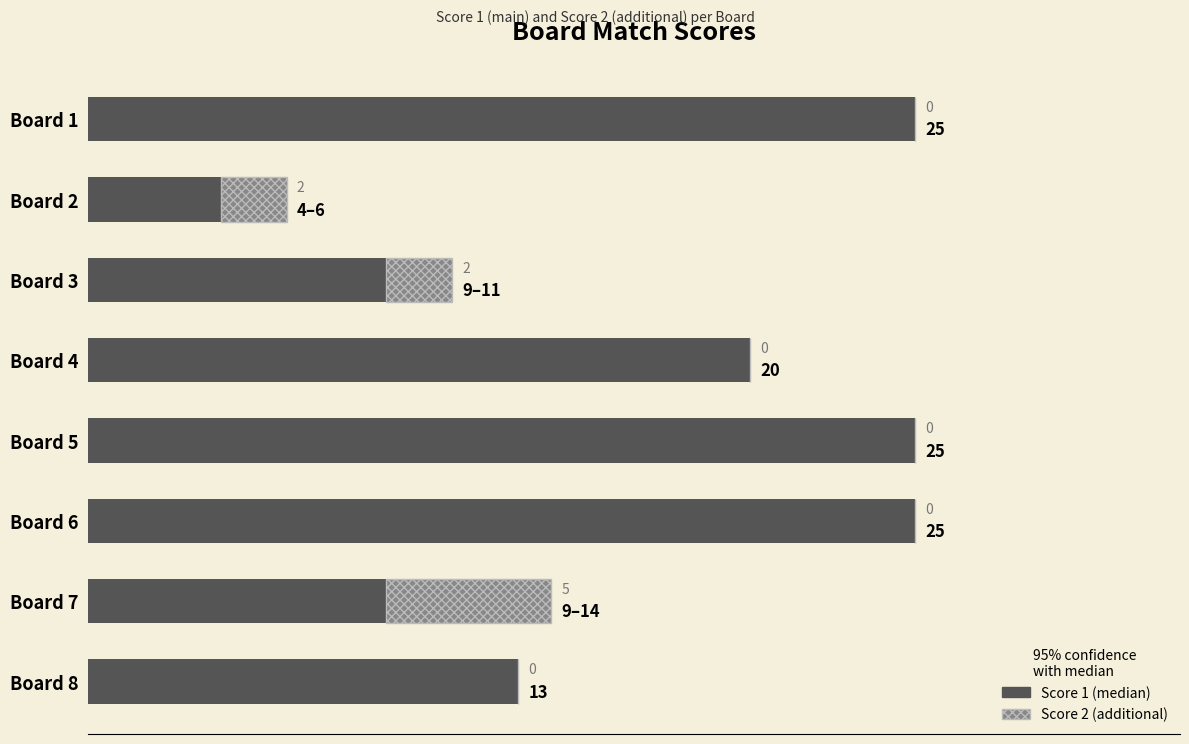

True or false: Score 2 has a value of 2 at 0.

False